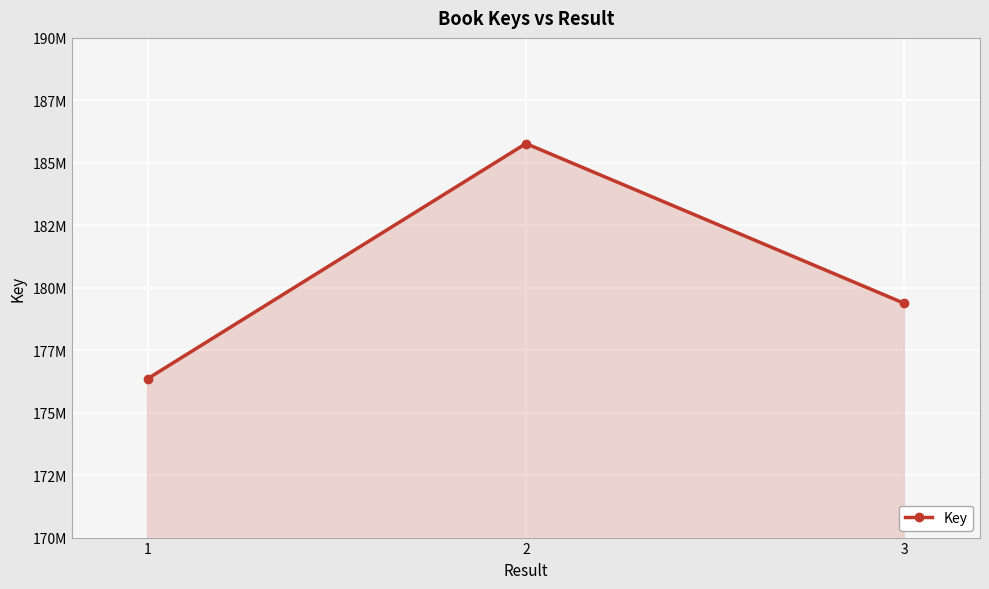

Reading left to right, list all the values displayed in this chart.

176357534	185771367	179374960